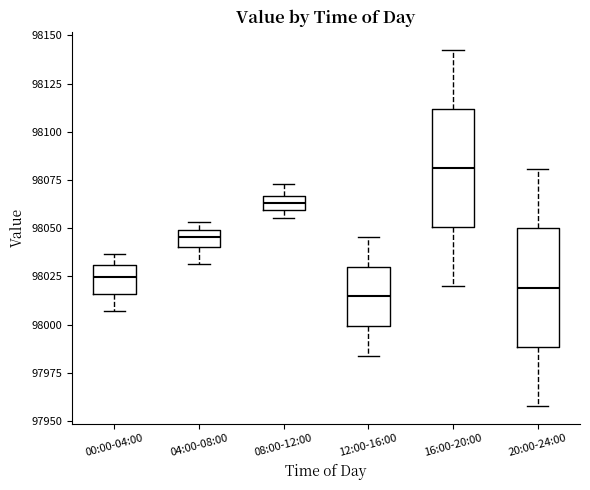

Which box's median line is the highest?

16:00-20:00